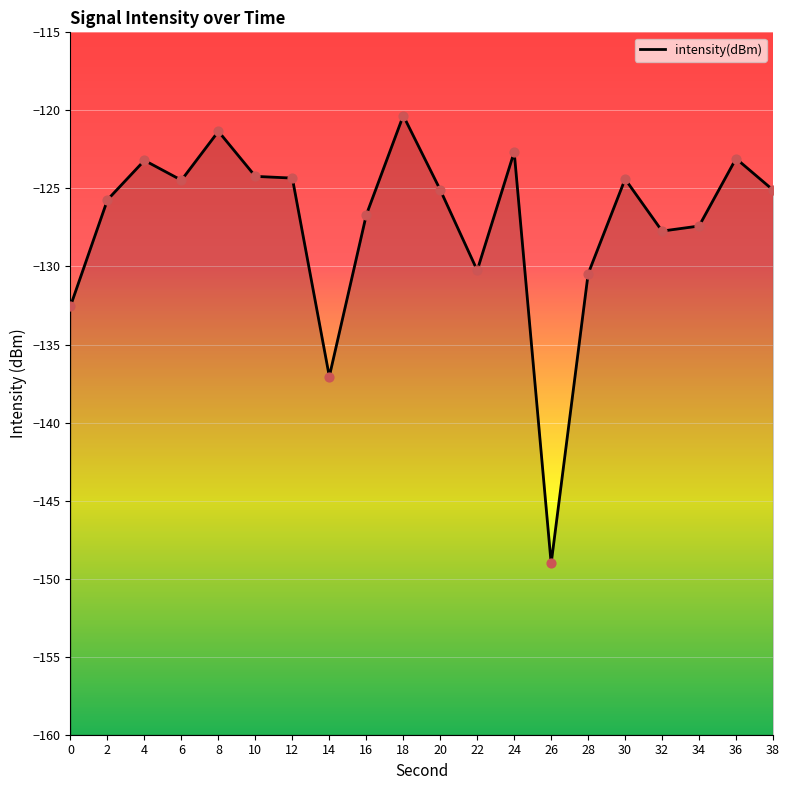

What is the change in value from 22 to 38?

+5.2